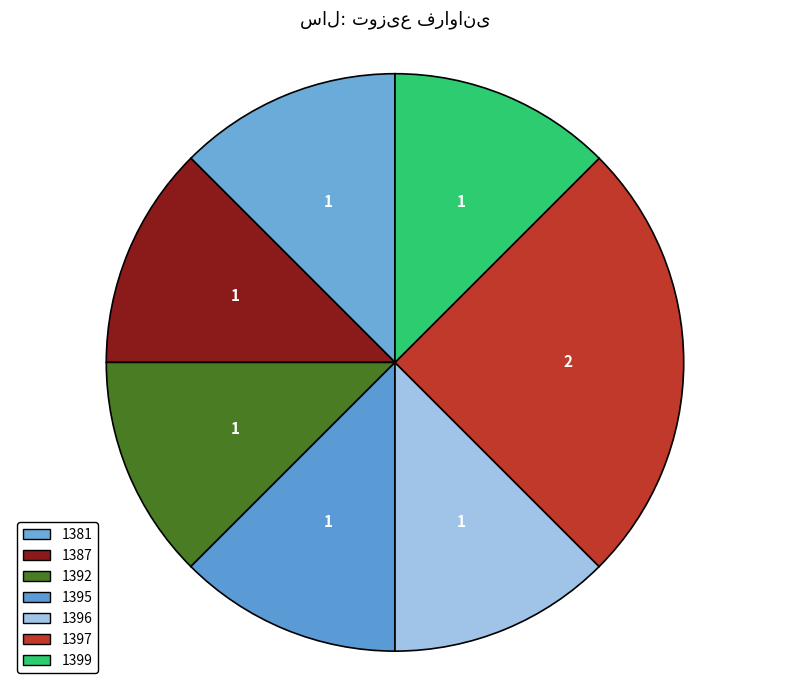

Count the number of slices in the pie.

7